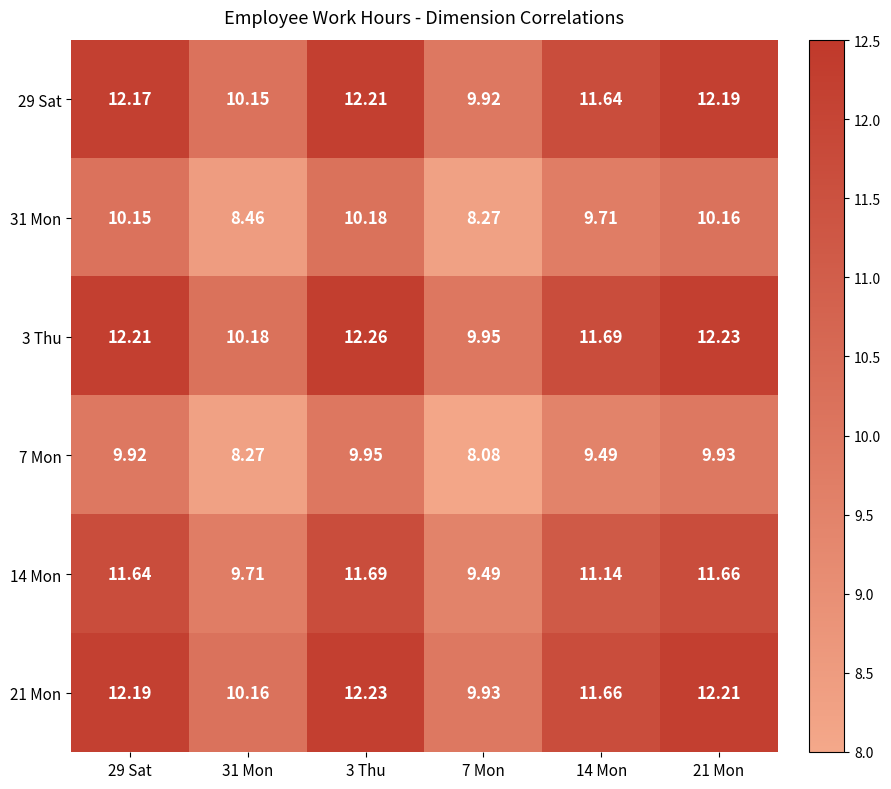

Is the value of 29 Sat at 21 Mon greater than the value of 3 Thu at 31 Mon?

Yes